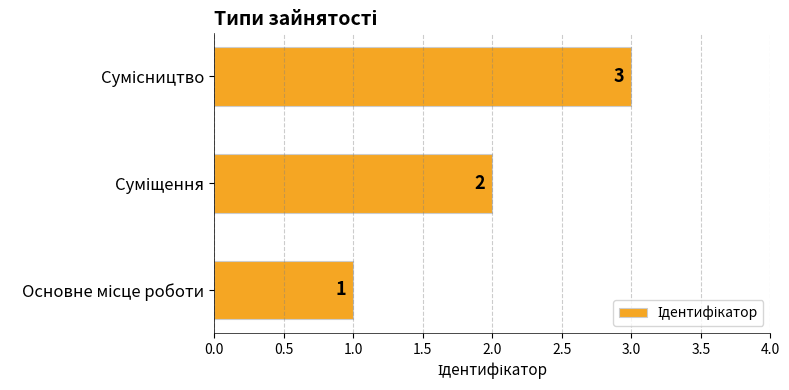

How many values are between 1 and 3?

3